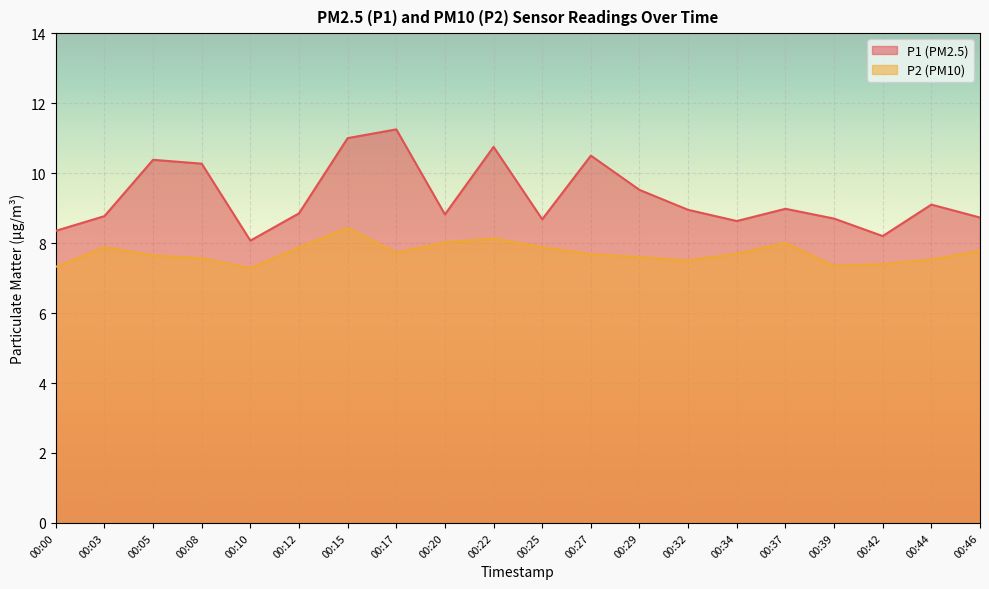

True or false: P1 and P2 intersect in this chart.

False